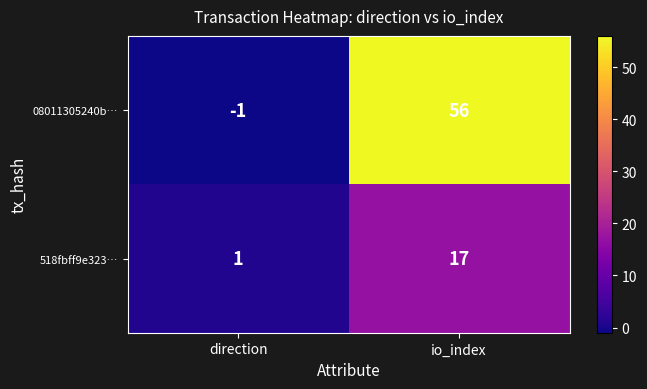

Count the number of categories in the chart.

2